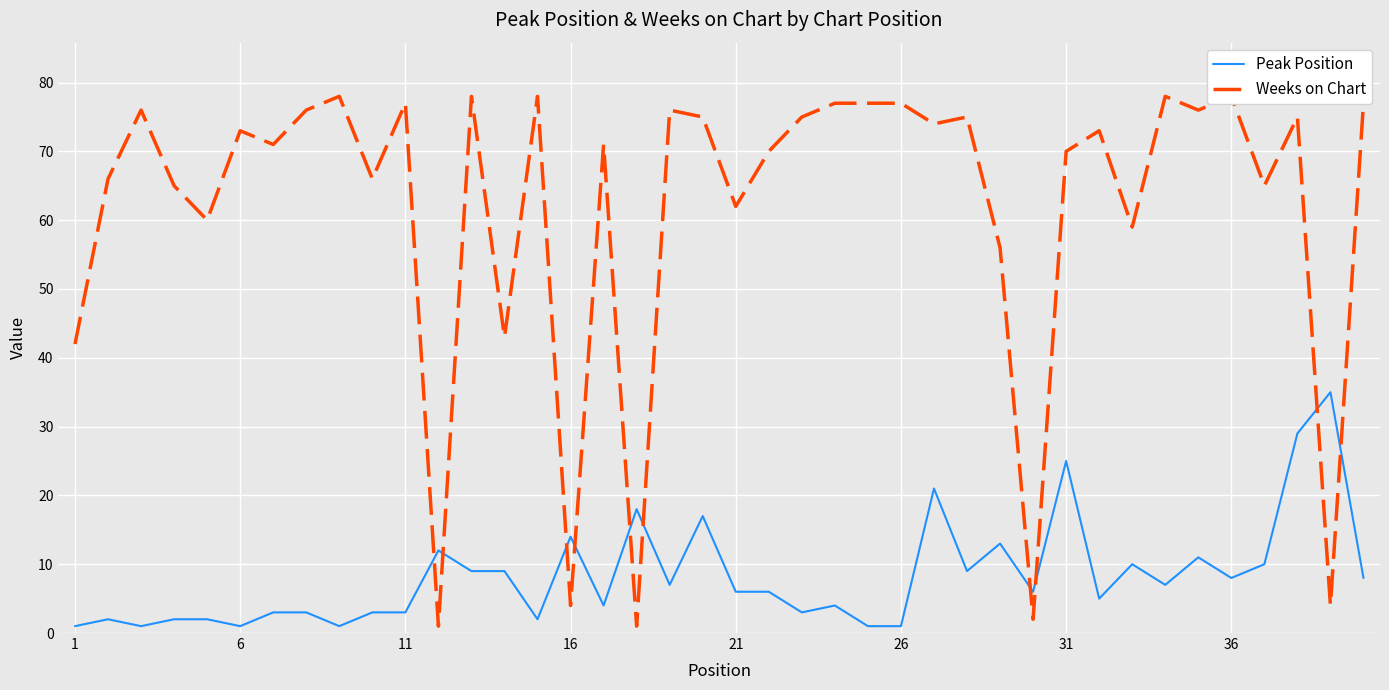

What is the maximum value for Peak Position?

35